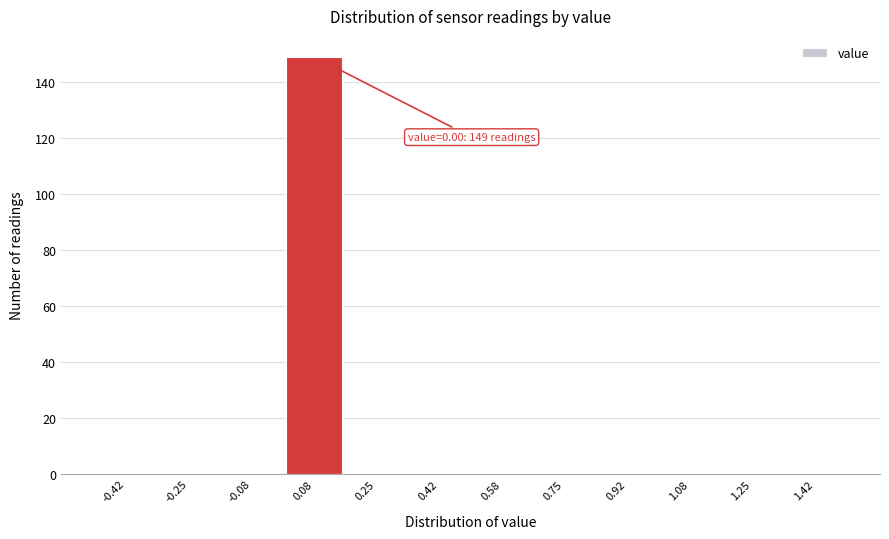

Which range on the x-axis has the tallest bar?

0.00 to 0.16